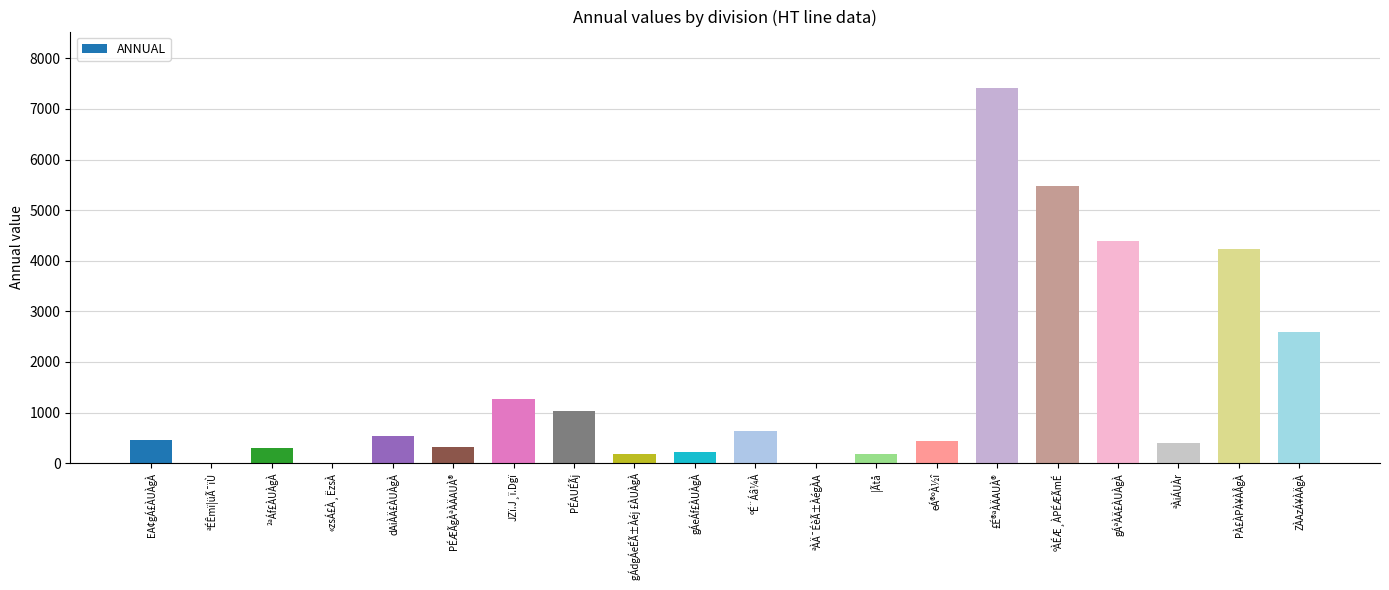

What is the sum of the values at PÉAUÉÃj and ²ªÁf£ÀUÀgÀ?

1333.7